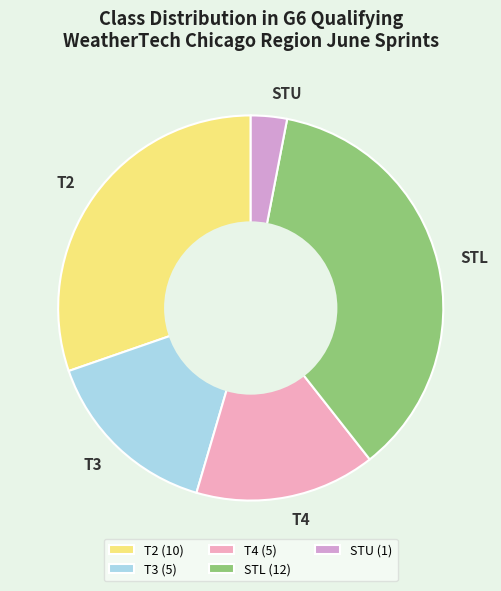

Is there any slice that represents more than half of the pie?

No